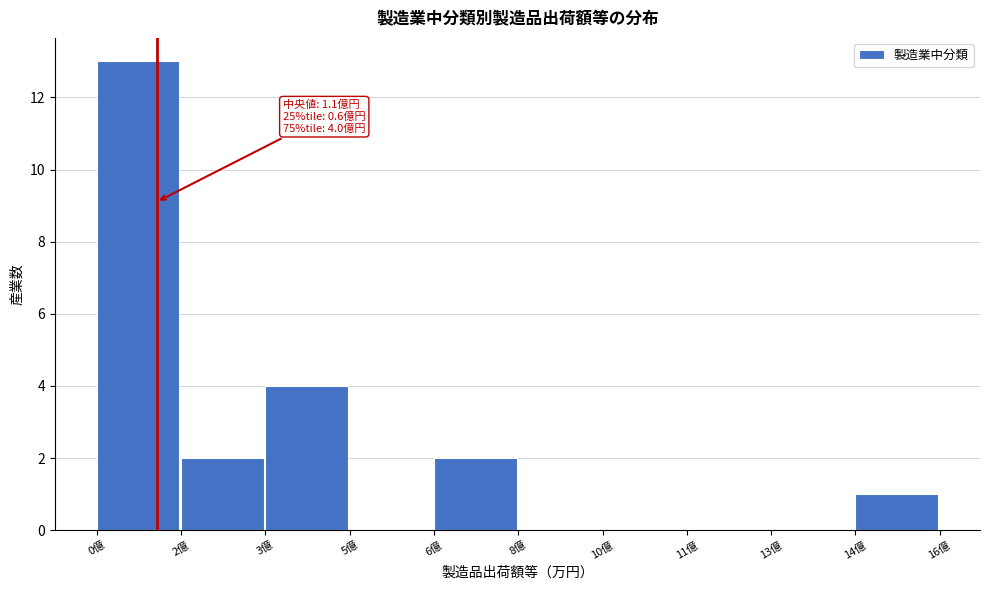

Reading left to right, extract all data points from this chart.

0億=13	2億=2	3億=4	5億=0	6億=2	8億=0	10億=0	11億=0	13億=0	14億=1